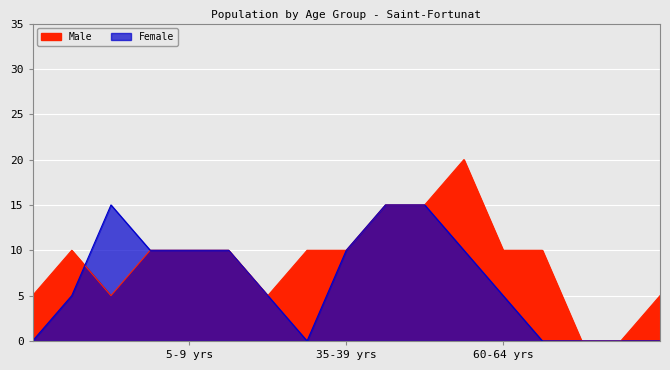

What is the label of the 11th point from the right?

30-34